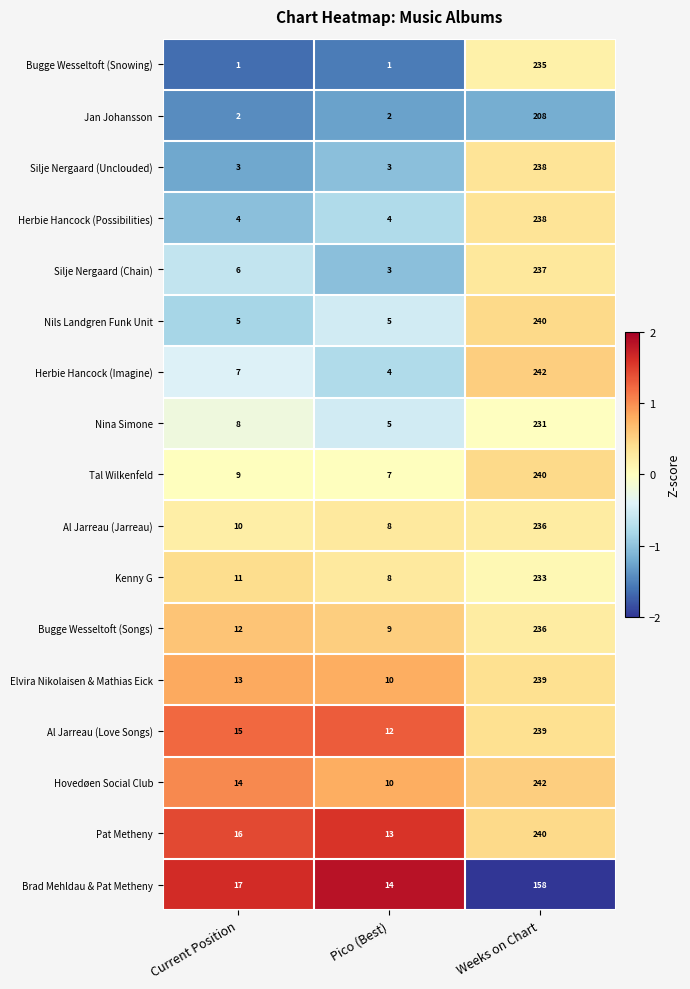

What is the average value of the Pat Metheny series?

90